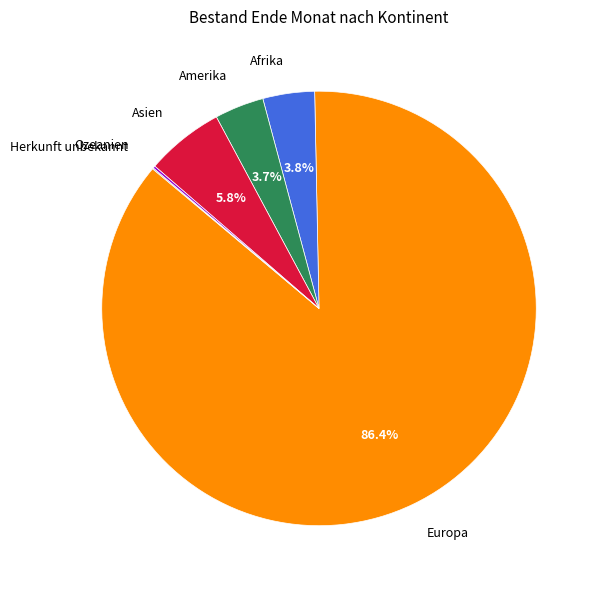

Is the sum of Amerika and Europa greater than half?

Yes